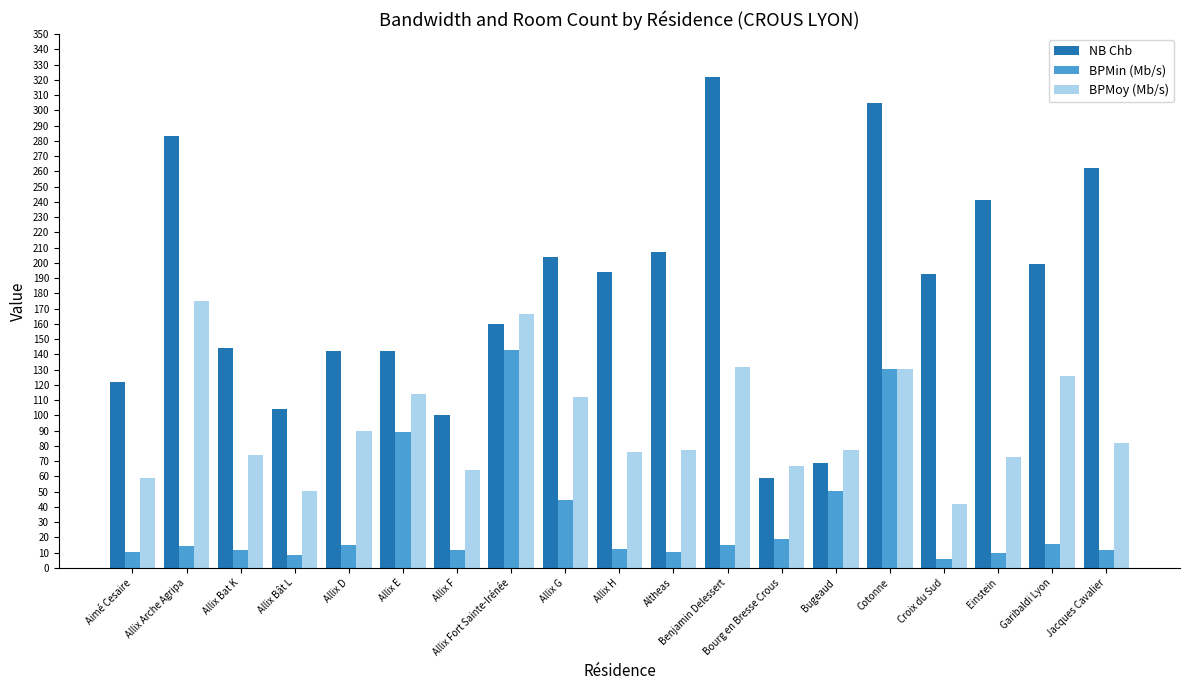

What is the average value of the NB Chb series?

181.7